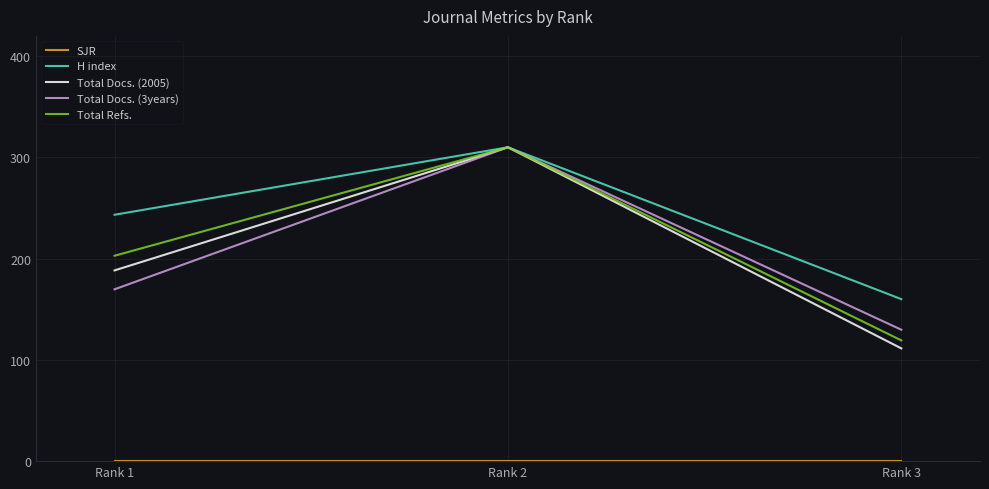

What is the greatest value displayed?

310.0